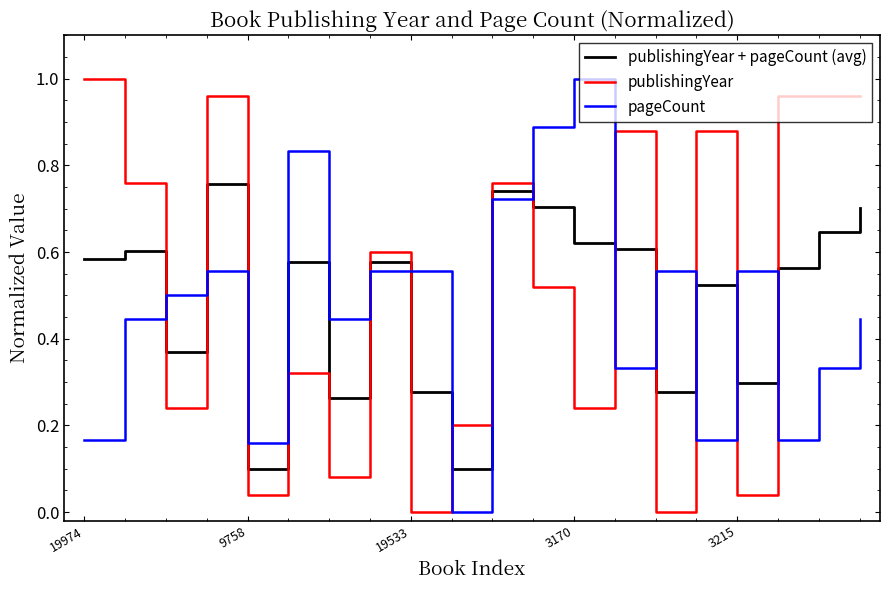

True or false: publishingYear + pageCount (avg) and publishingYear cross at least once.

True